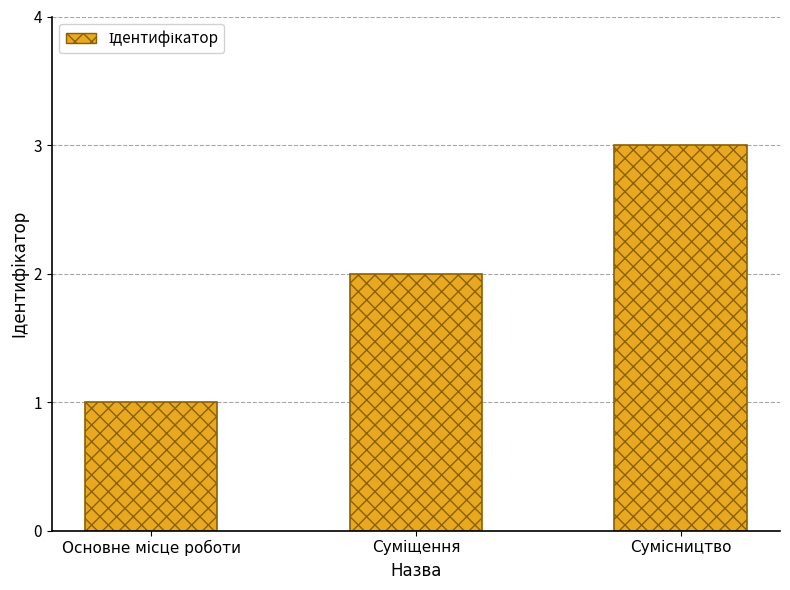

How many values are below 2?

1